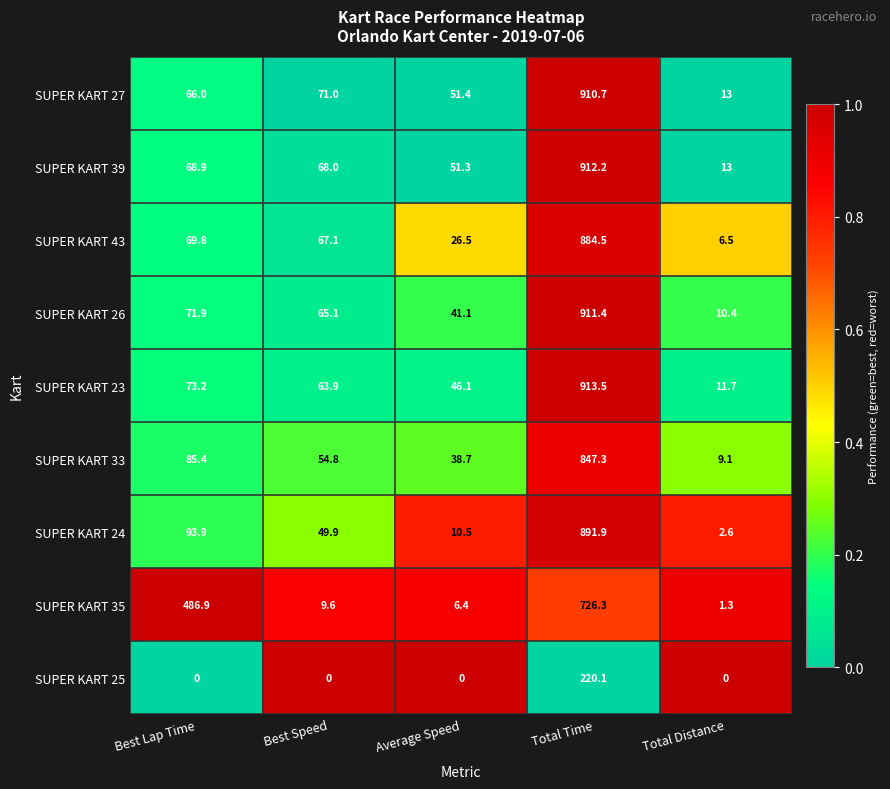

Which series has the largest range (max minus min)?

SUPER KART 23